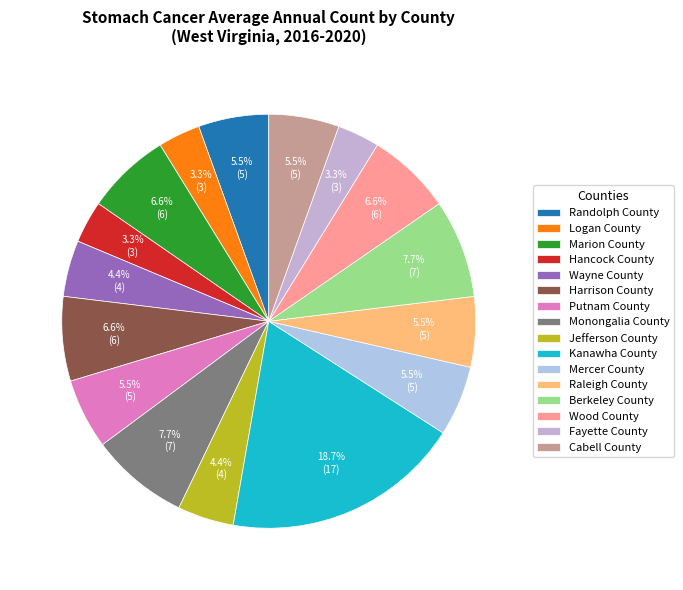

Approximately how many times larger is the value at Mercer County compared to Fayette County?

1.7